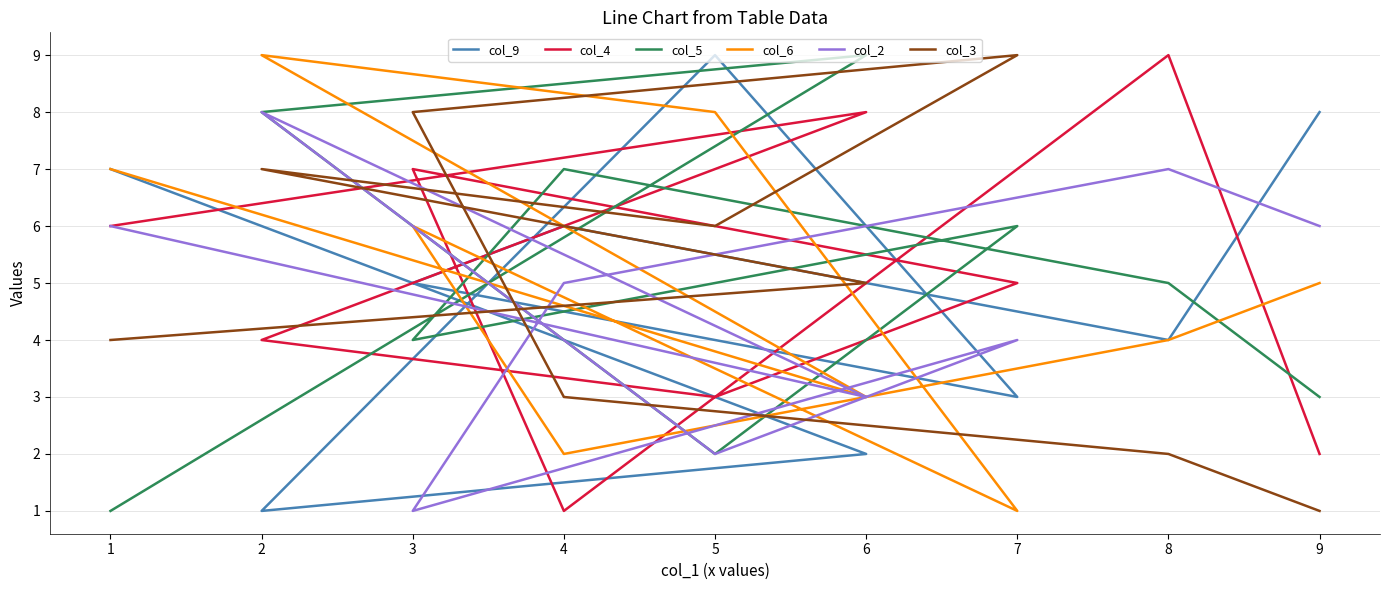

Count the number of categories in the chart.

9